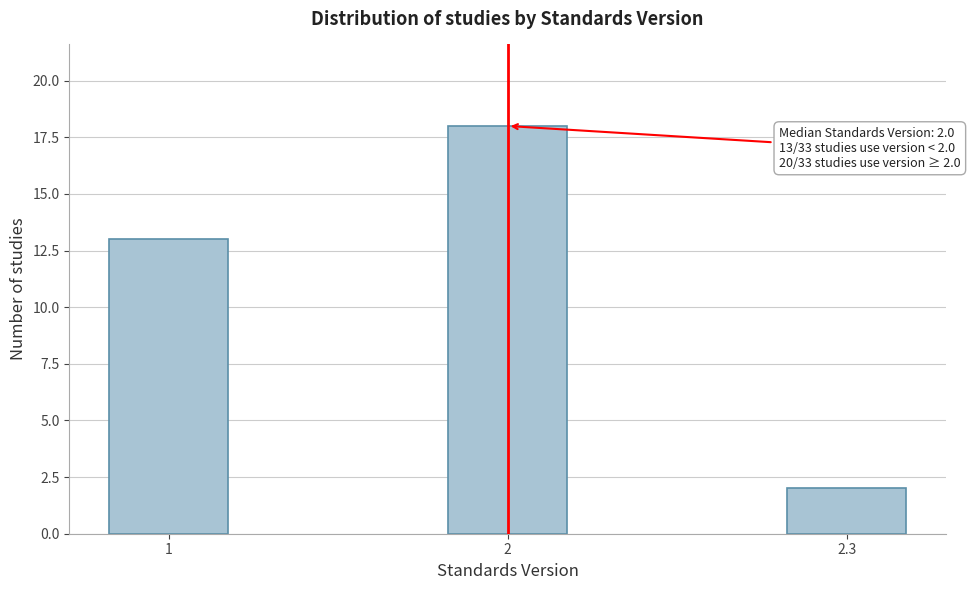

Reading left to right, transcribe all the data shown in this chart.

1=13	2=18	2.3=2